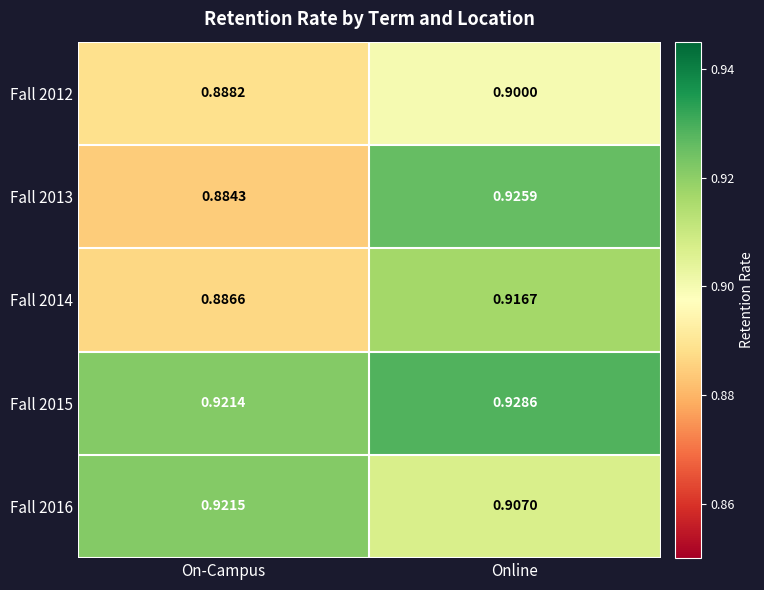

What is the minimum value shown in the chart?

0.9